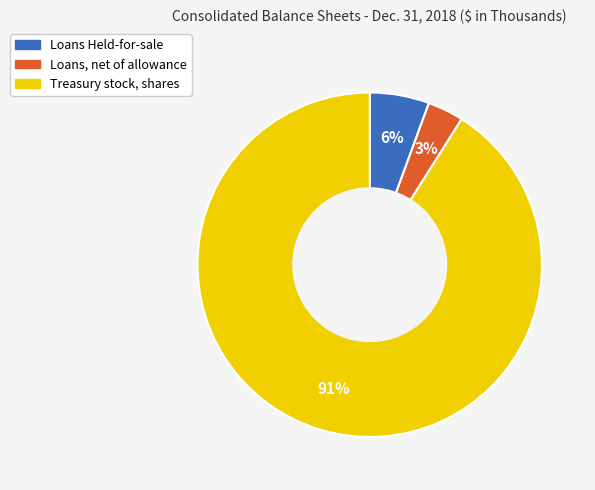

True or false: Loans, net of allowance accounts for 3% of the total.

True